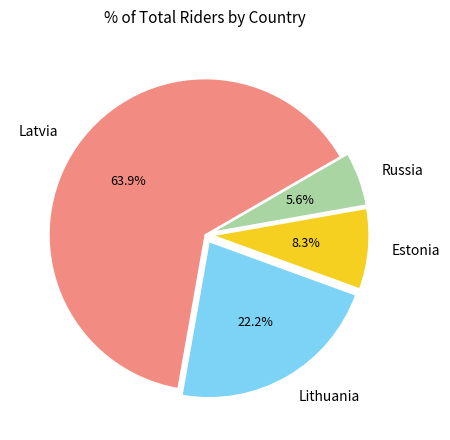

Is there a majority slice in this chart?

Yes